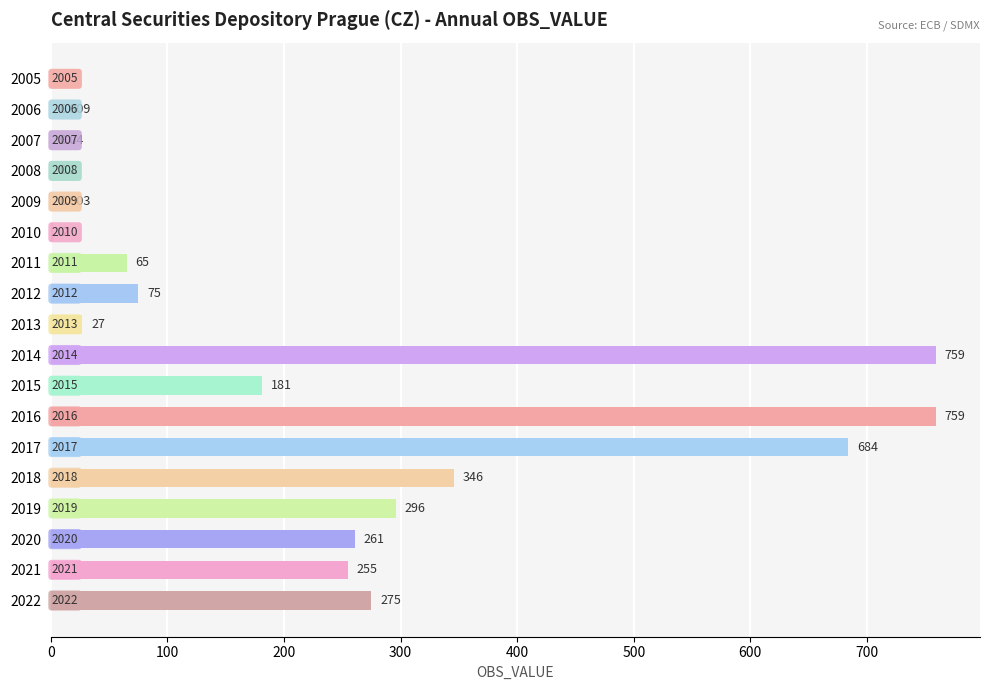

Are the bars horizontal?

Yes